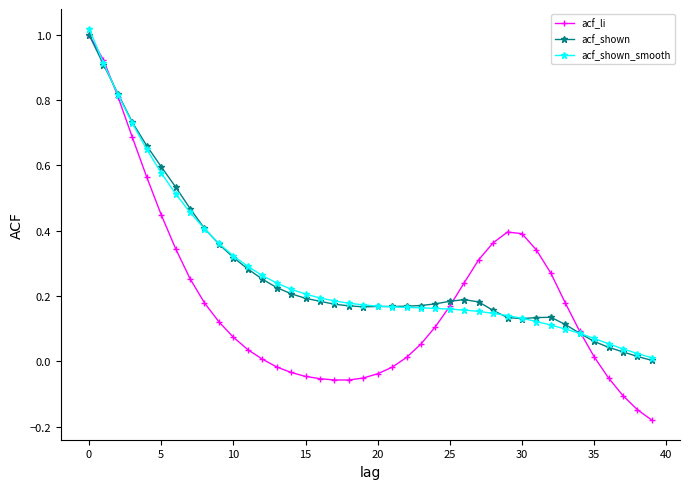

Which series has the largest range (max minus min)?

acf_li